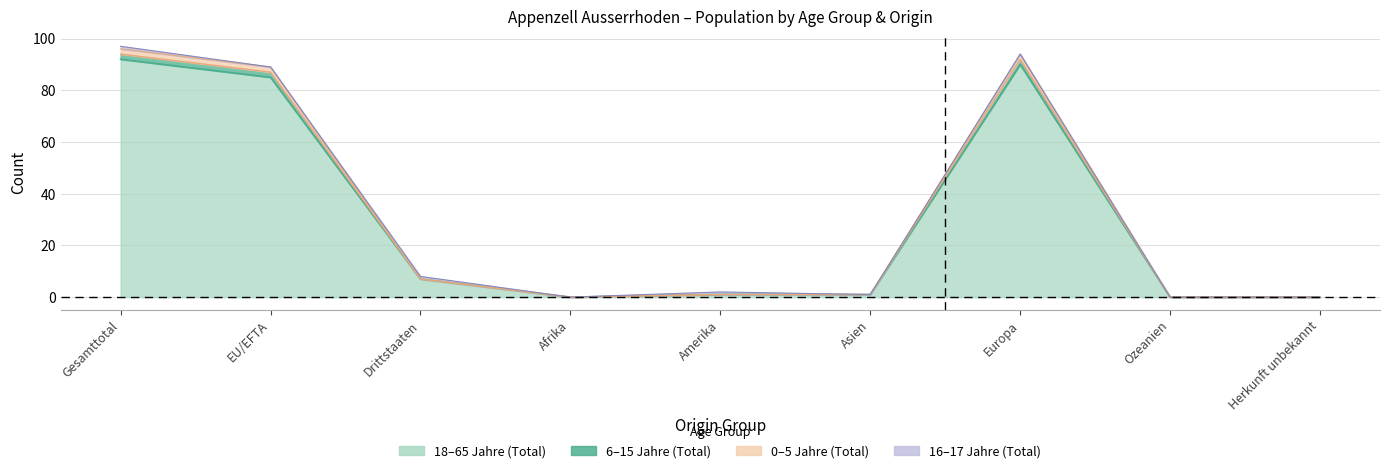

At which category does 18_65_Total reach its first local valley?

Afrika